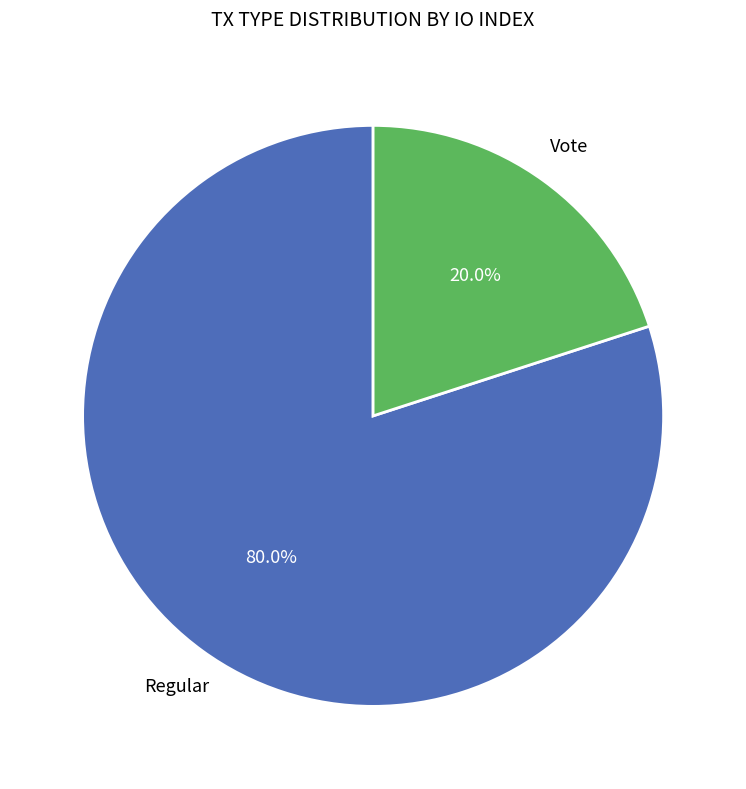

Does any single category account for the majority?

Yes